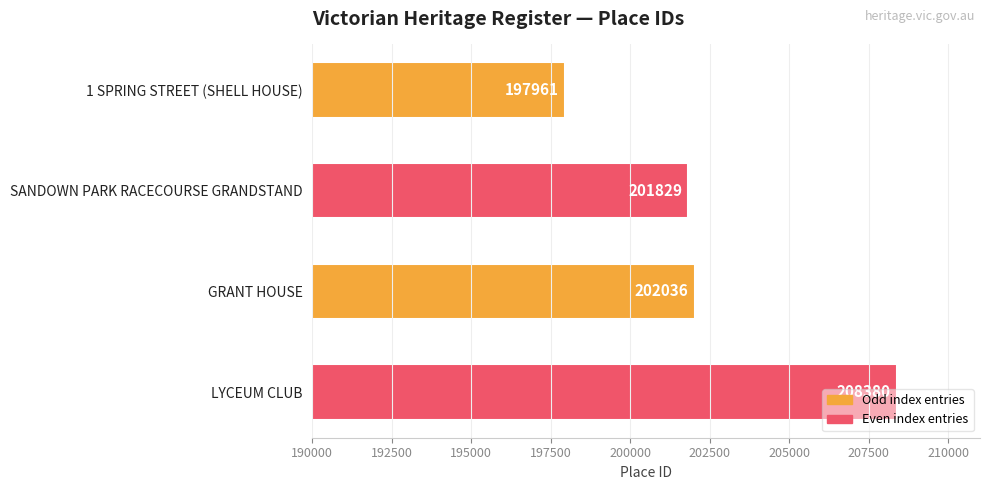

What is the average value?

202552